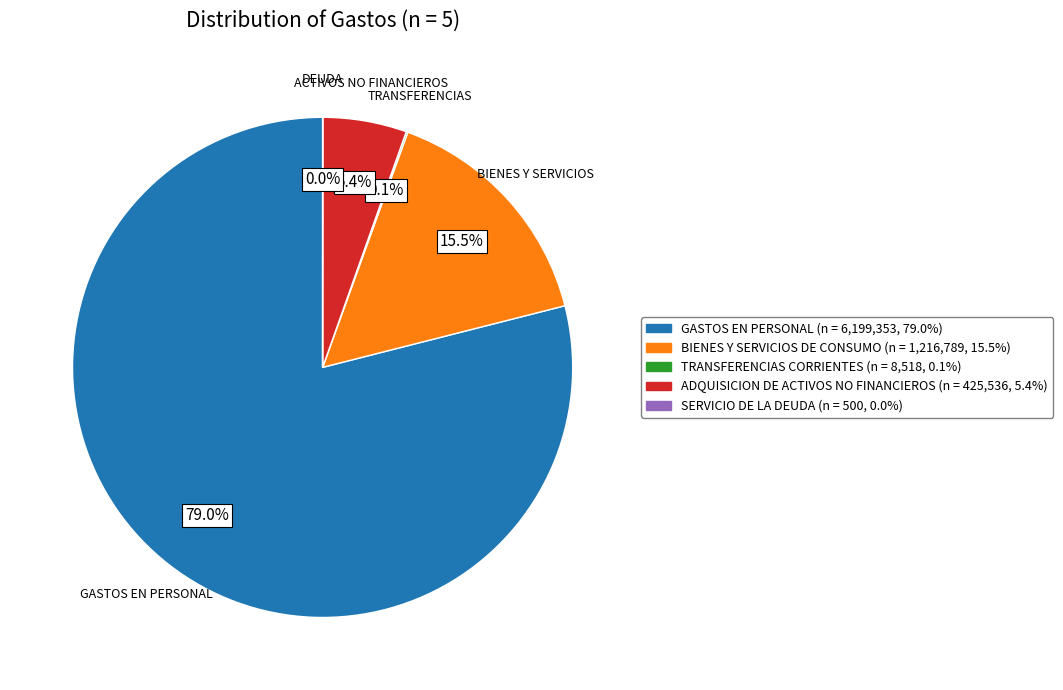

What percentage do BIENES Y SERVICIOS DE CONSUMO and ADQUISICION DE ACTIVOS NO FINANCIEROS together represent?

20.9%